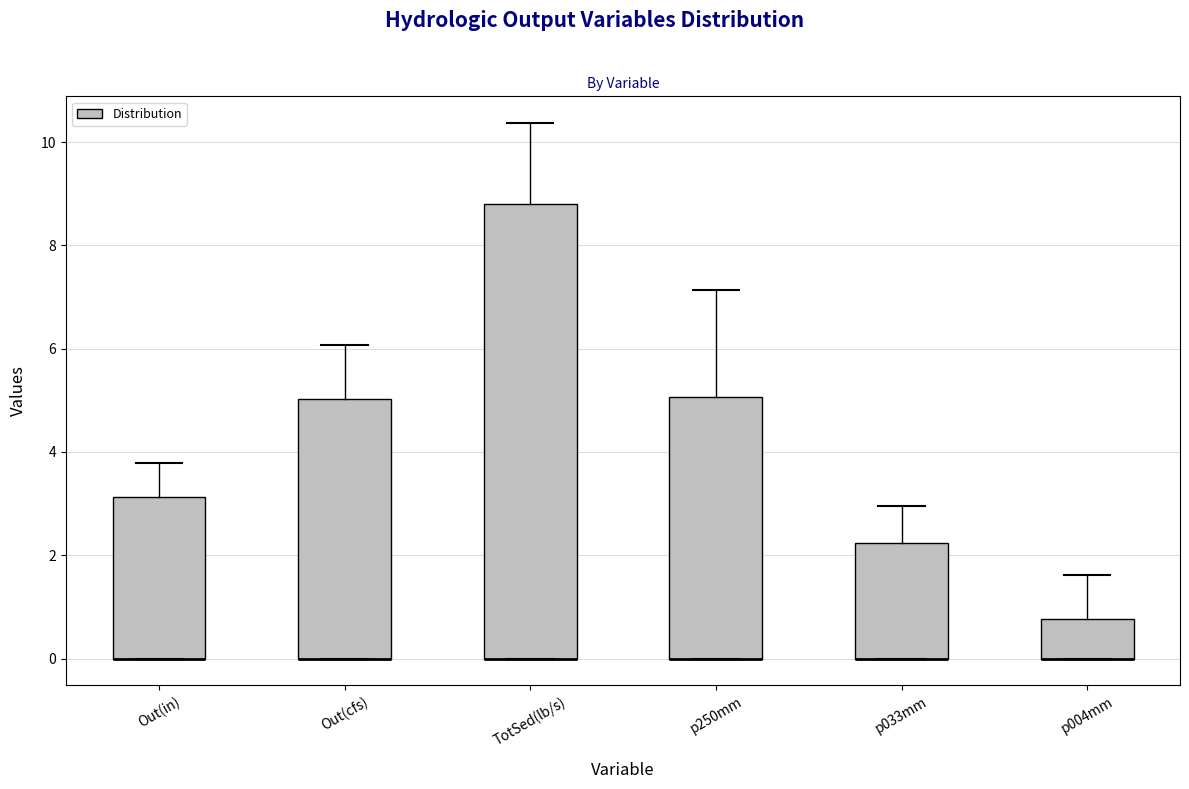

Reading left to right, transcribe this box plot: for each box, give where its median line is, the range the box spans, and where its two whiskers end, as read against the y-axis. The values are not printed on the chart, so give them approximately, as read against the axis.

Out(in): median 0.0 (drawn on the box's lower edge), box 0.0 to 3.2, whiskers 0.0 to 3.8
Out(cfs): median 0.0 (drawn on the box's lower edge), box 0.0 to 5.0, whiskers 0.0 to 6.0
TotSed(lb/s): median 0.0 (drawn on the box's lower edge), box 0.0 to 8.8, whiskers 0.0 to 10.4
p250mm: median 0.0 (drawn on the box's lower edge), box 0.0 to 5.0, whiskers 0.0 to 7.2
p033mm: median 0.0 (drawn on the box's lower edge), box 0.0 to 2.2, whiskers 0.0 to 3.0
p004mm: median 0.0 (drawn on the box's lower edge), box 0.0 to 0.8, whiskers 0.0 to 1.6